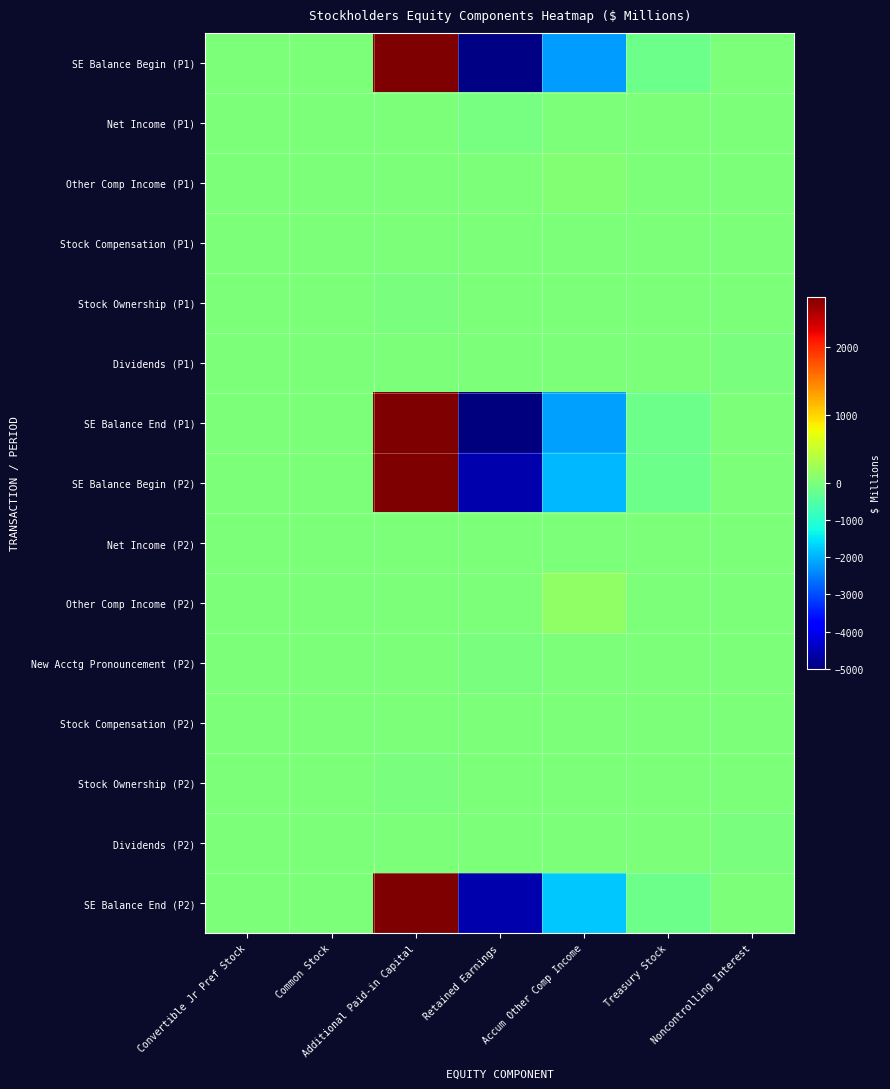

Which series has the widest spread of values?

SE Balance End (P1)